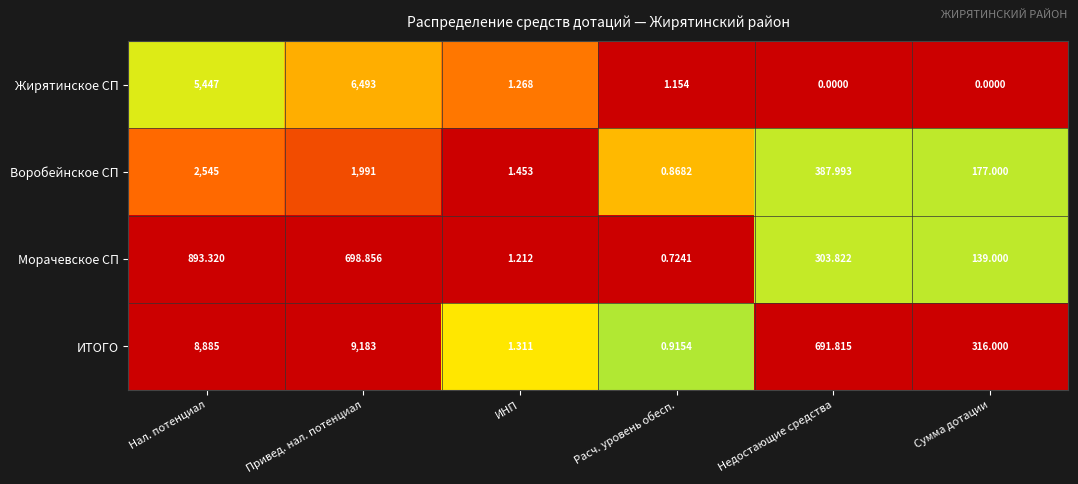

List the series in order of their overall mean, highest first.

ИТОГО, Жирятинское СП, Воробейнское СП, Морачевское СП